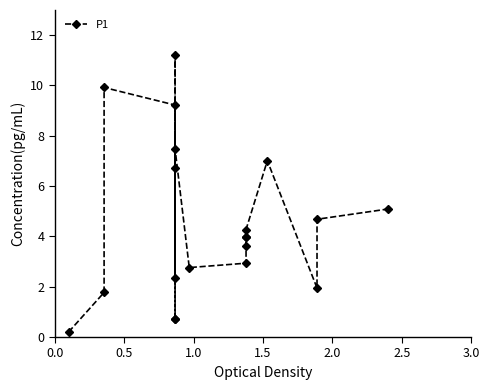

How many lines are shown in the chart?

1